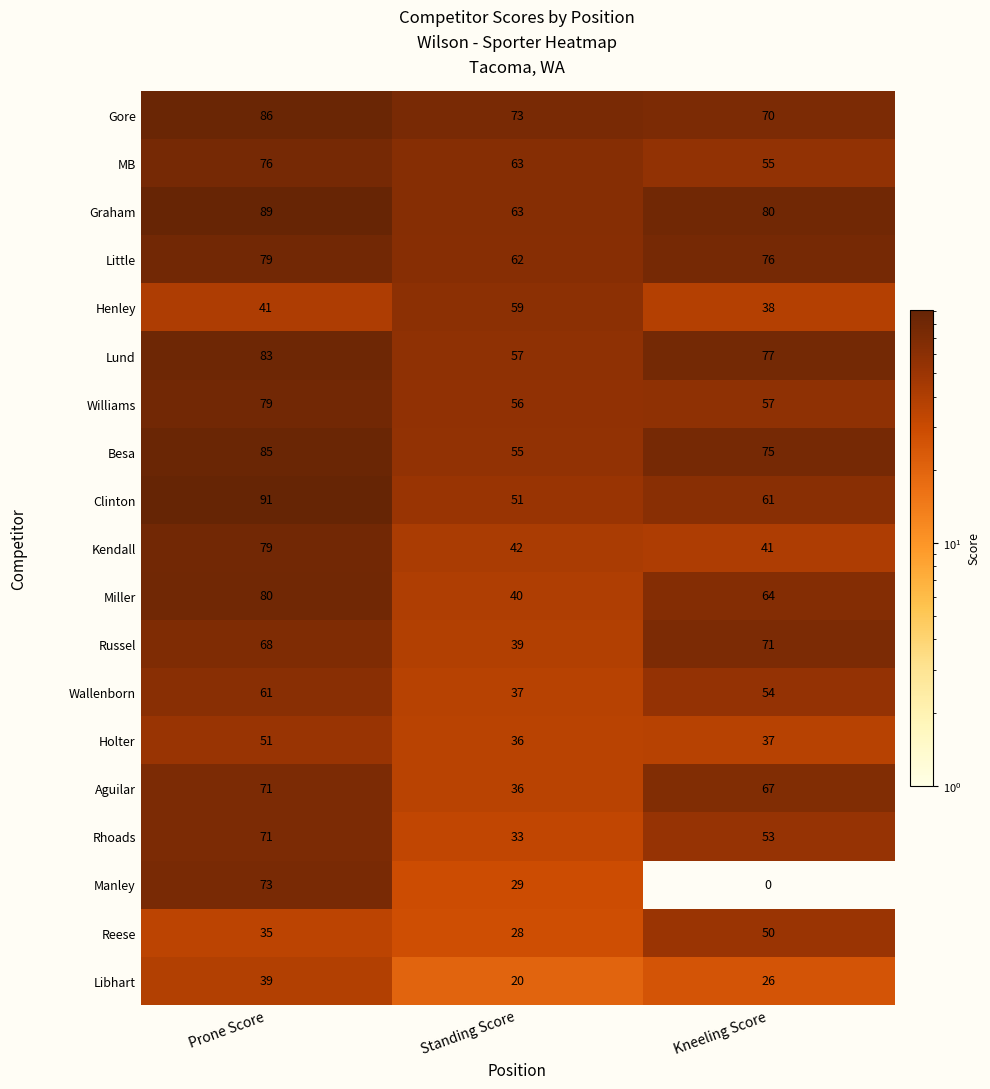

Where does the Lund series first go above 77?

Prone Score